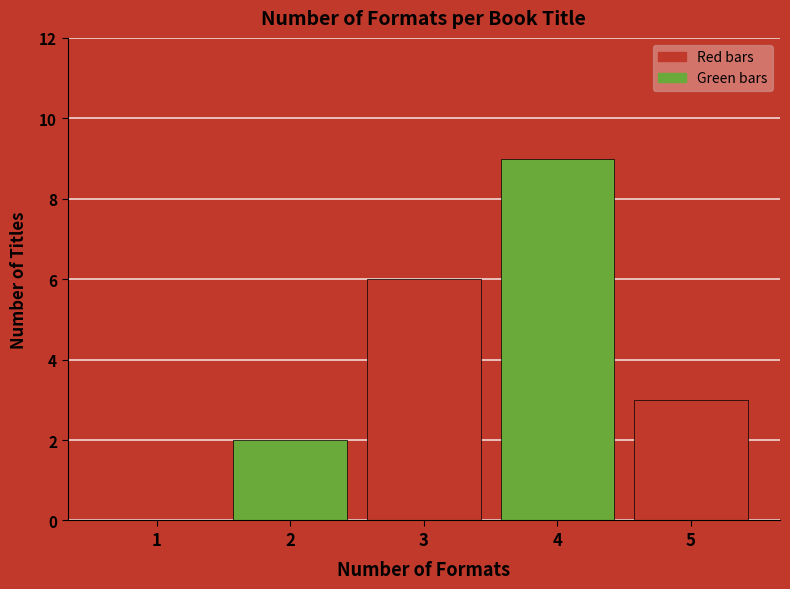

Reading left to right, transcribe all the data shown in this chart.

1=0	2=2	3=6	4=9	5=3